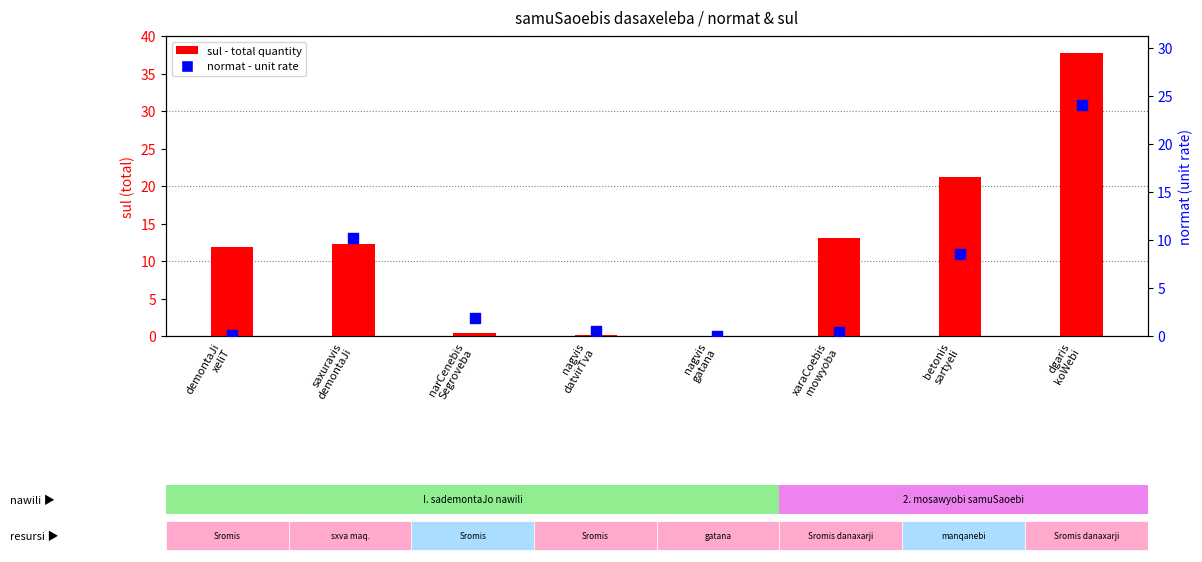

What is the total value across all series at saxuravis
demontaJi?

22.4